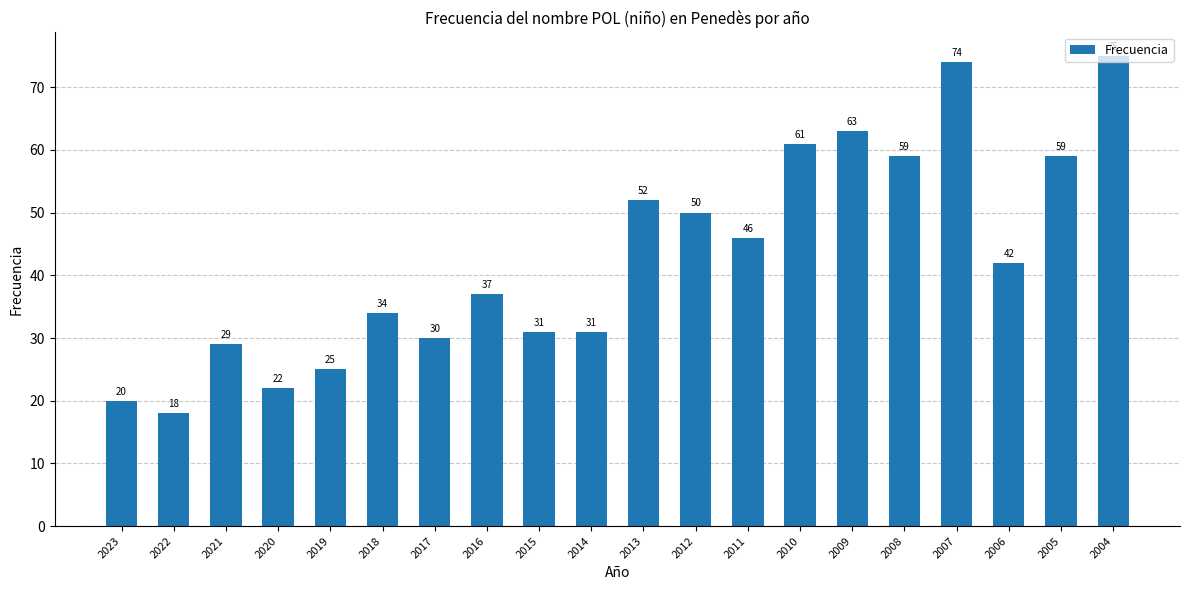

What is the minimum value shown in the chart?

18